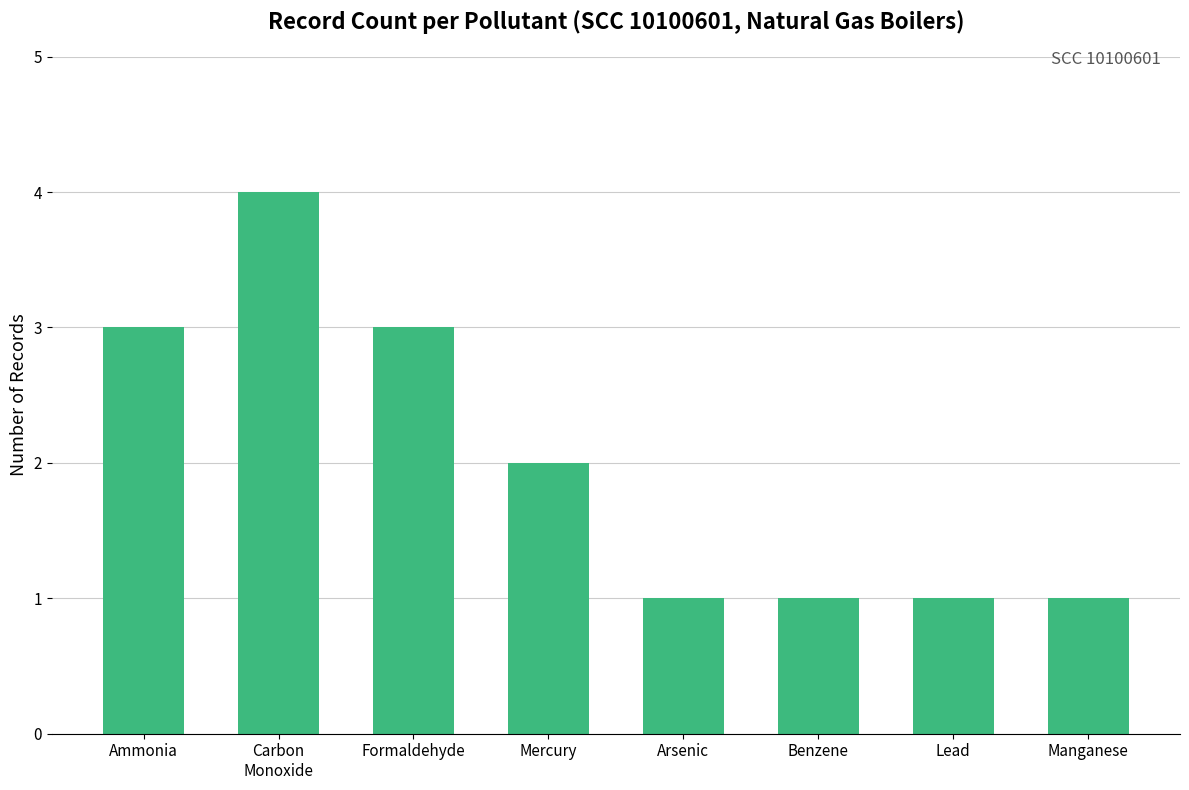

What is the average value?

2